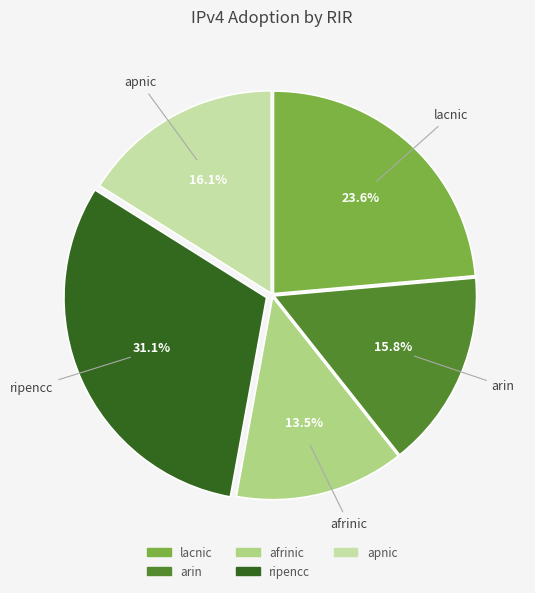

Which category has the smallest portion of the pie?

afrinic